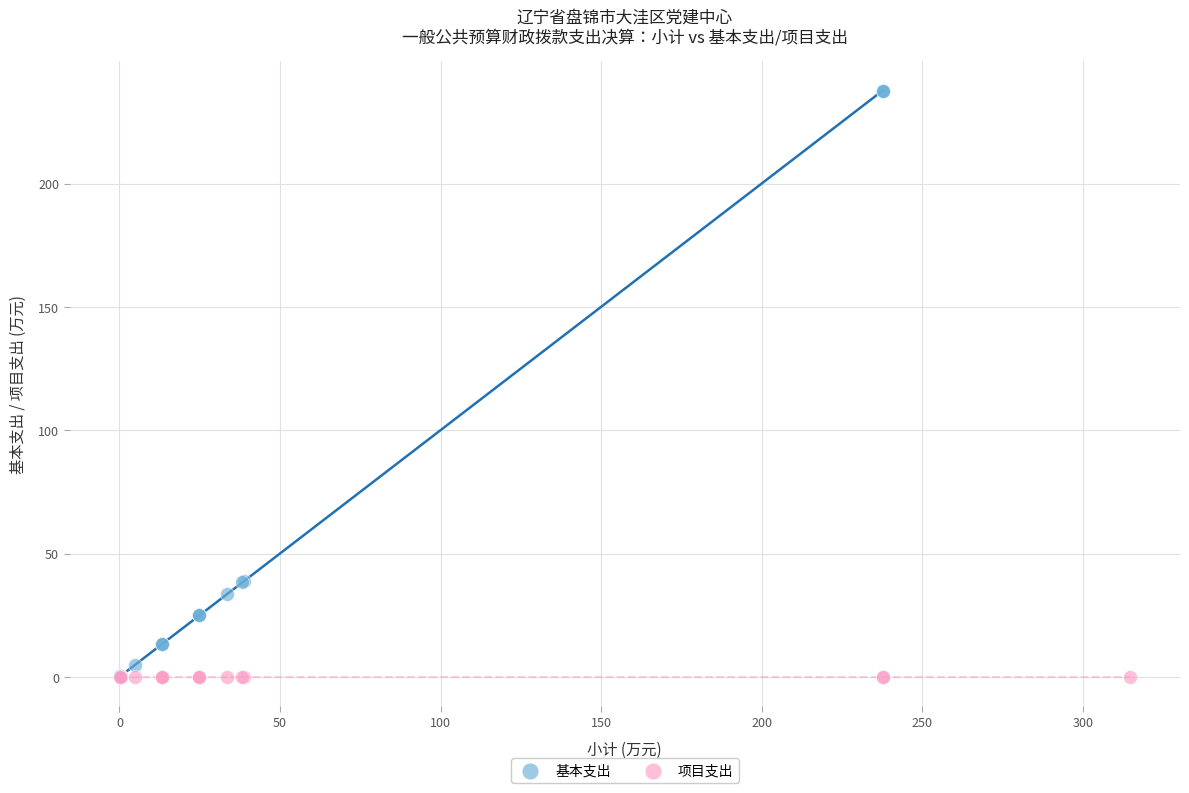

Which series reaches the maximum Y coordinate?

基本支出